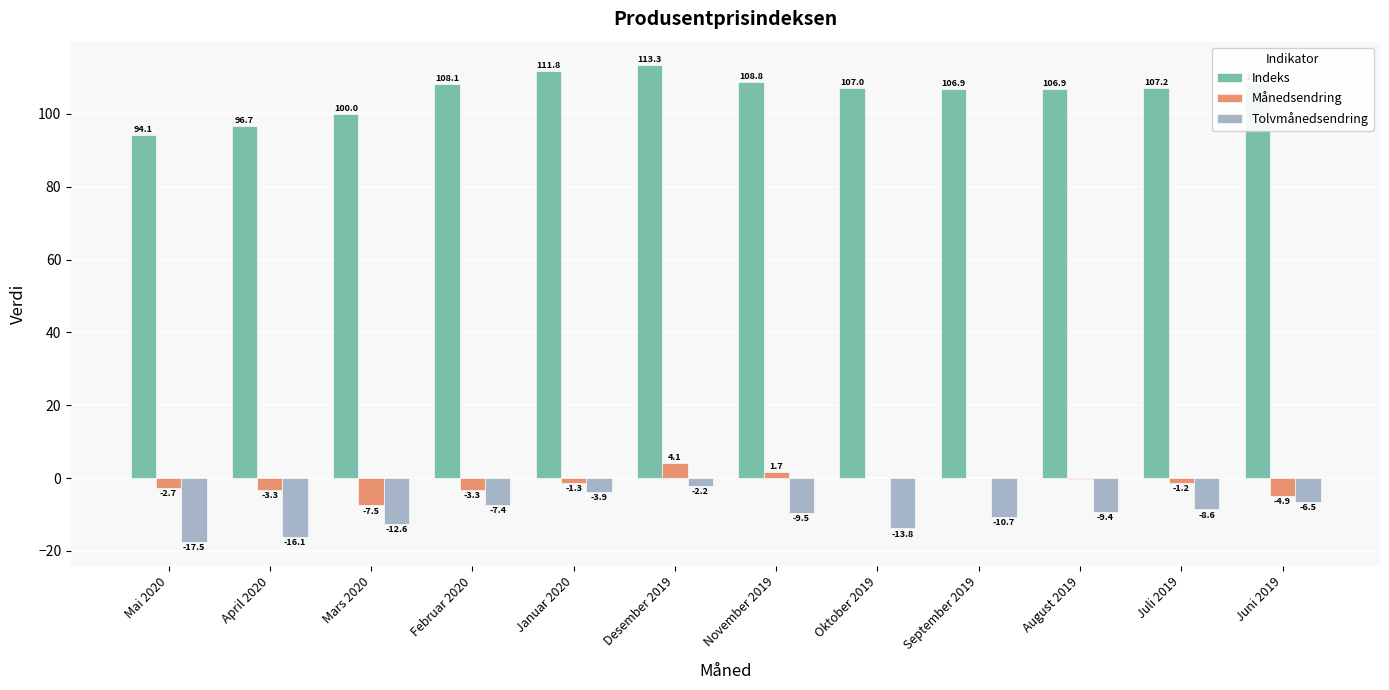

What is the sum of all Indeks values?

1269.3